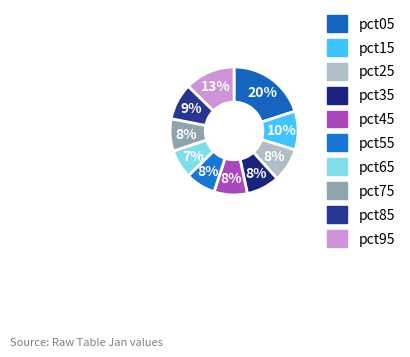

The pct25 slice represents 8% of the pie. True or false?

True